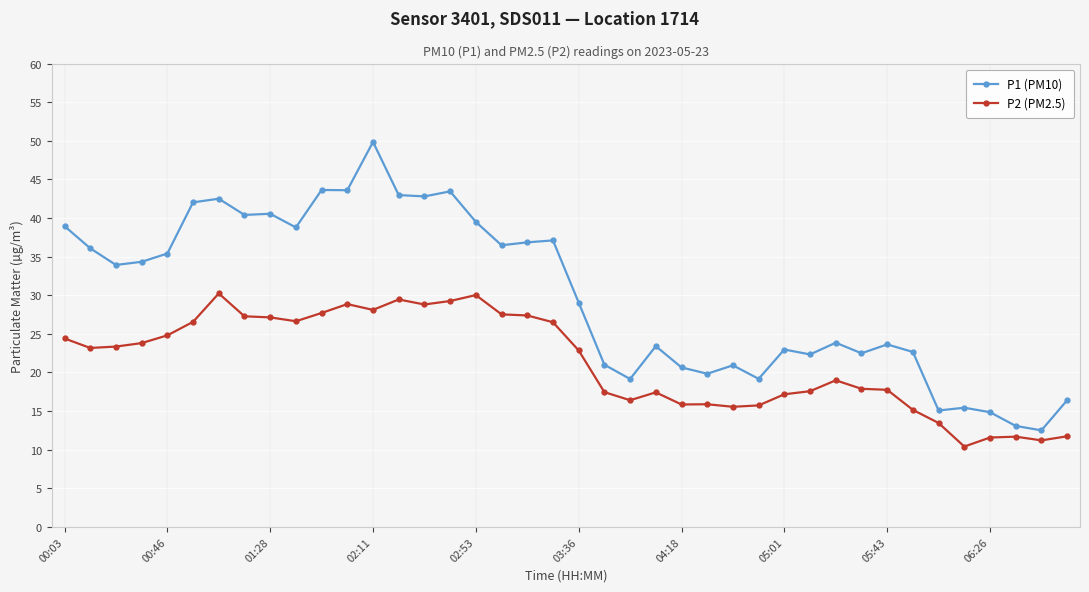

Which series has the largest range (max minus min)?

P1 (PM10)